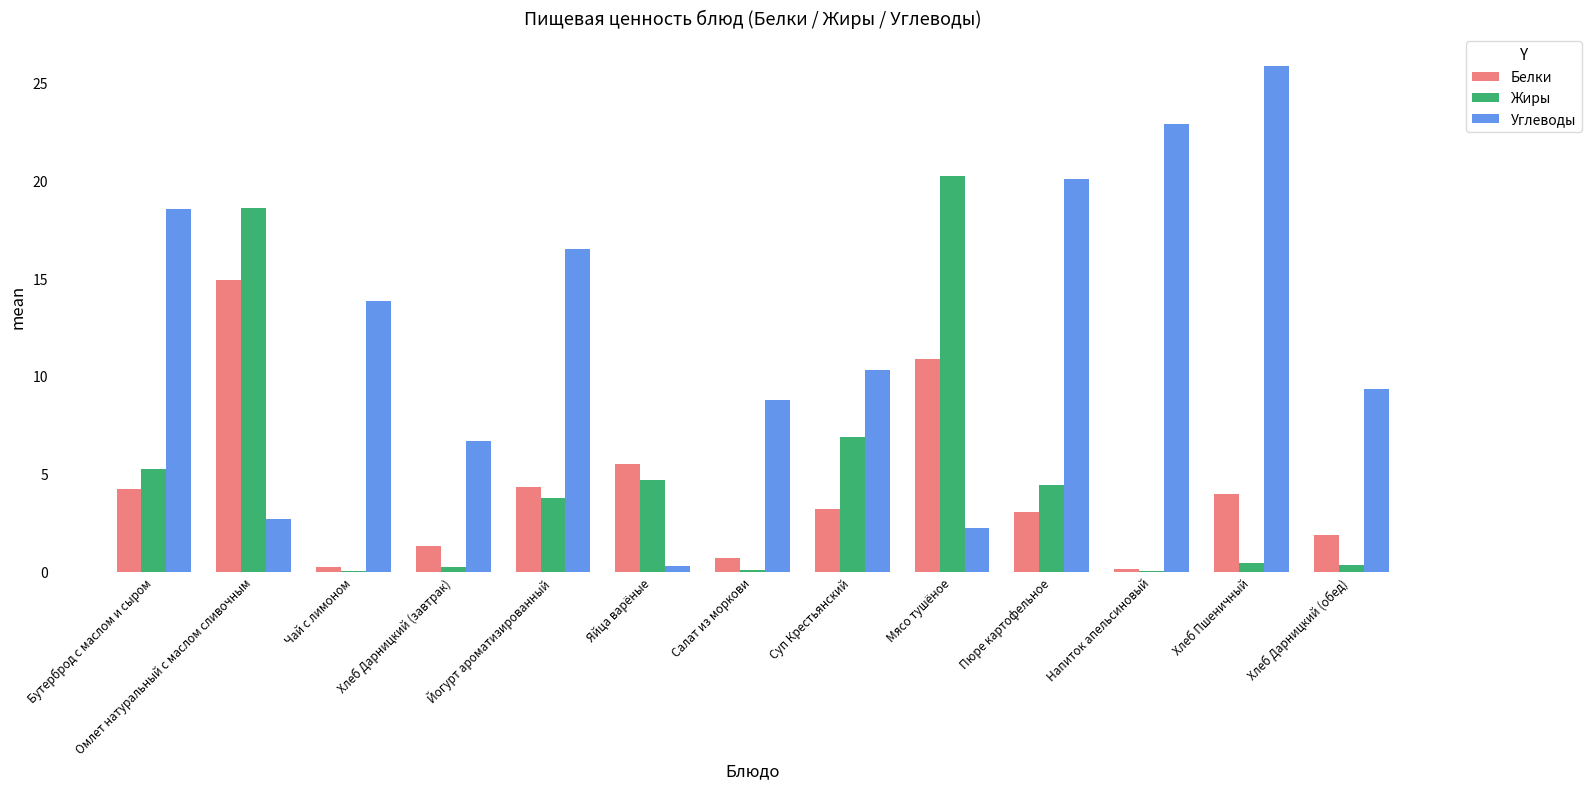

What is the sum of all Углеводы values?

157.9